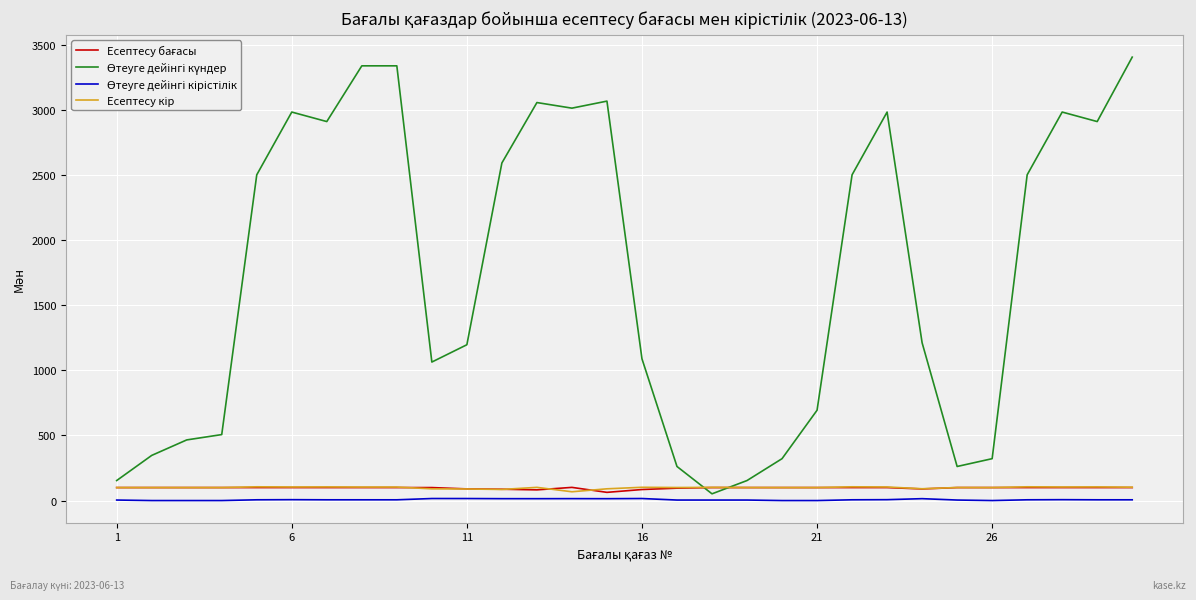

How many lines are shown in the chart?

4